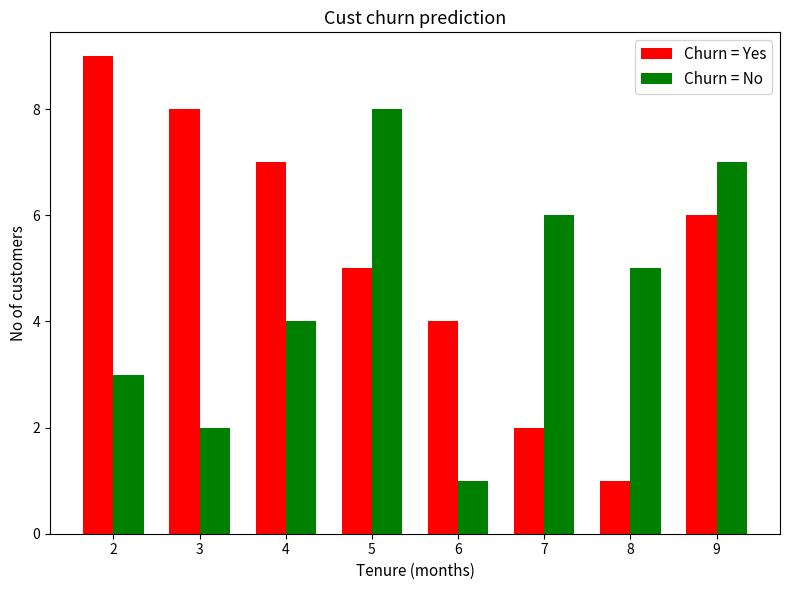

At which label is Churn = Yes closest to 5?

5